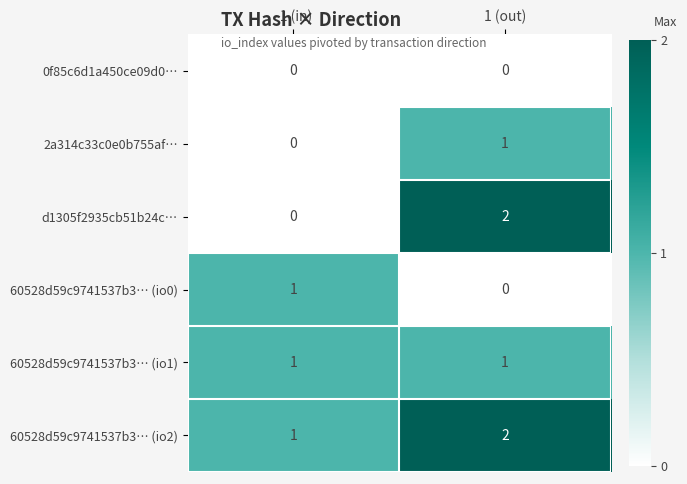

At which category is the sum across all series the highest?

1 (out)